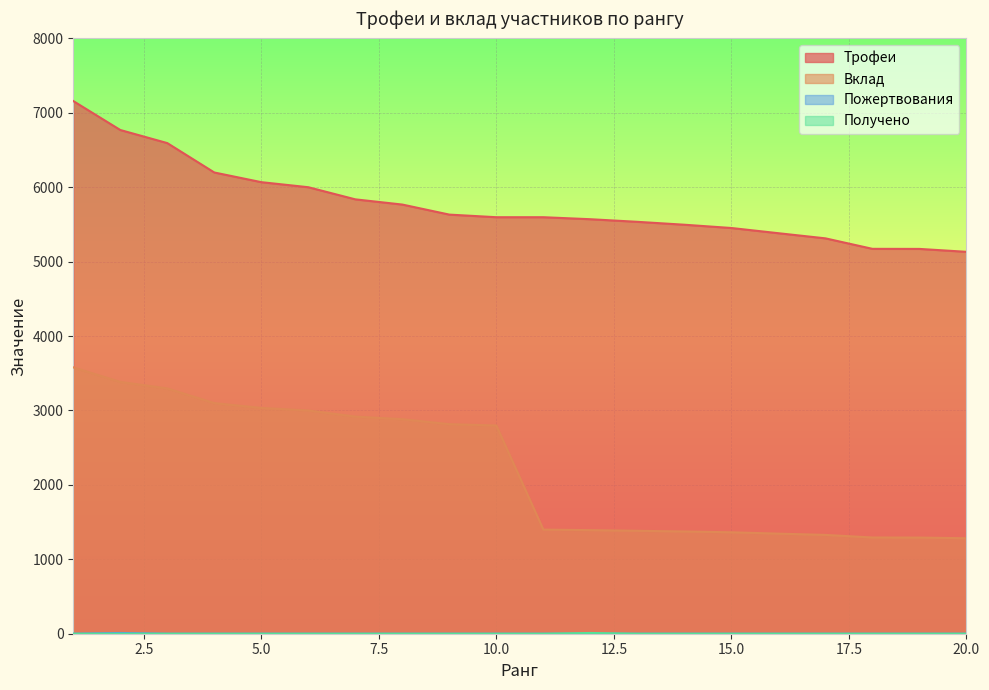

How many lines are shown in the chart?

4